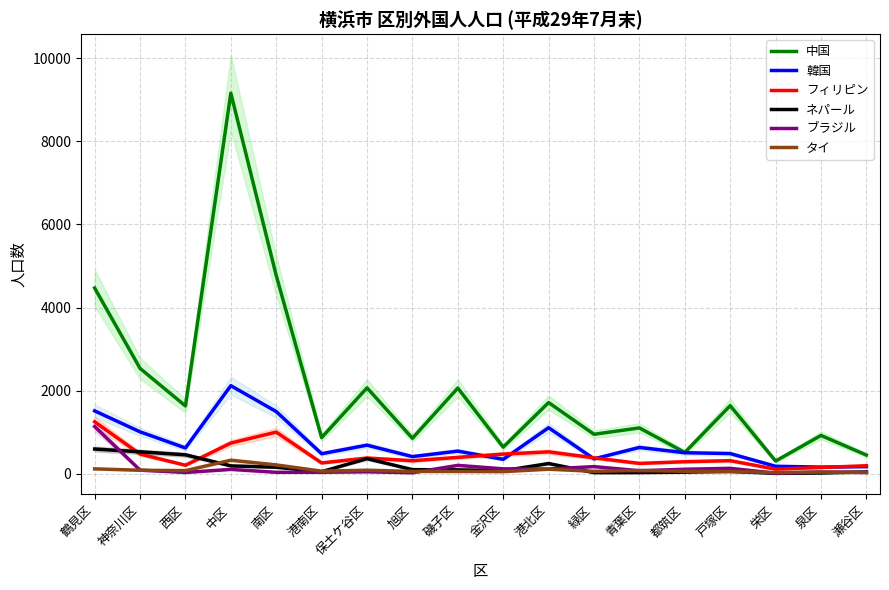

Which series has the largest range (max minus min)?

中国